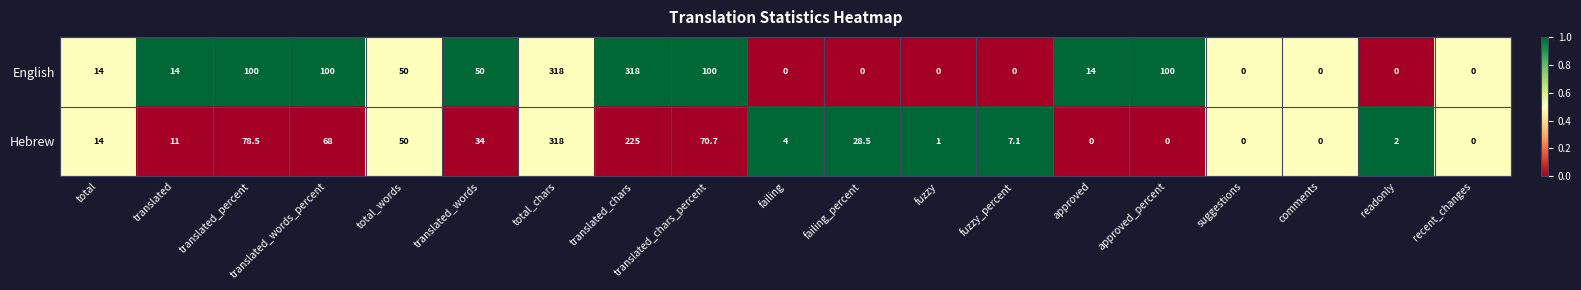

List the series in order of their overall mean, highest first.

English, Hebrew